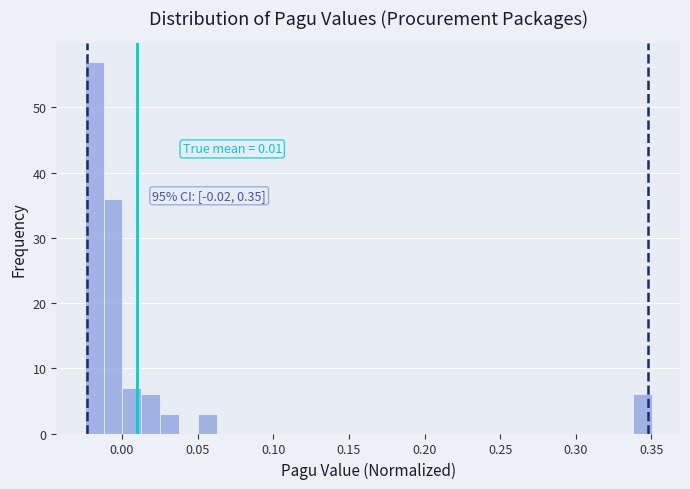

Read against the x-axis, roughly where is the centre of the tallest bar?

-0.020